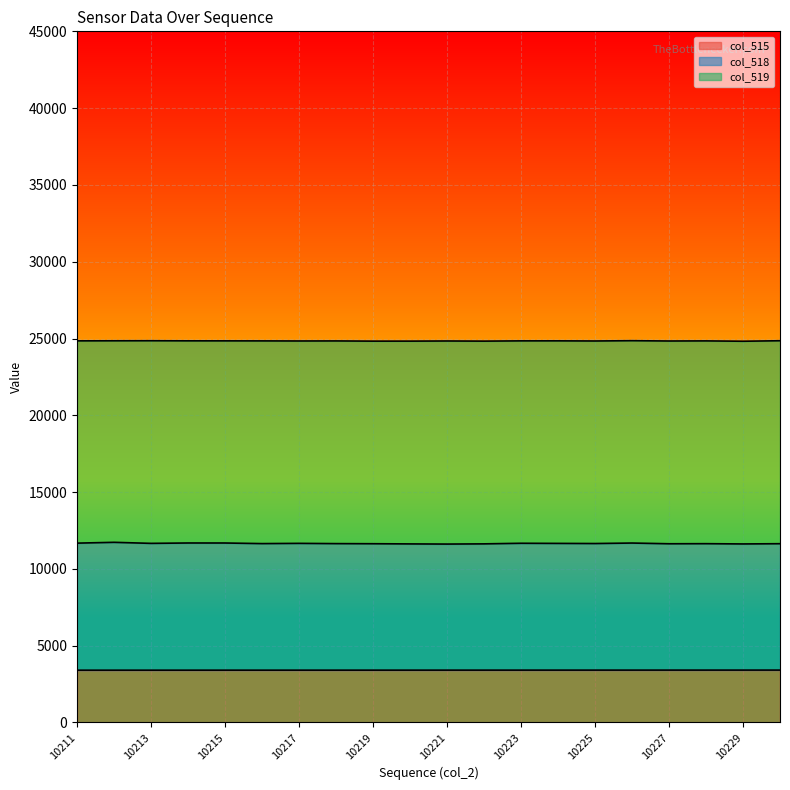

What is the value of the col_518 point at the 9th from the left?

11638.0